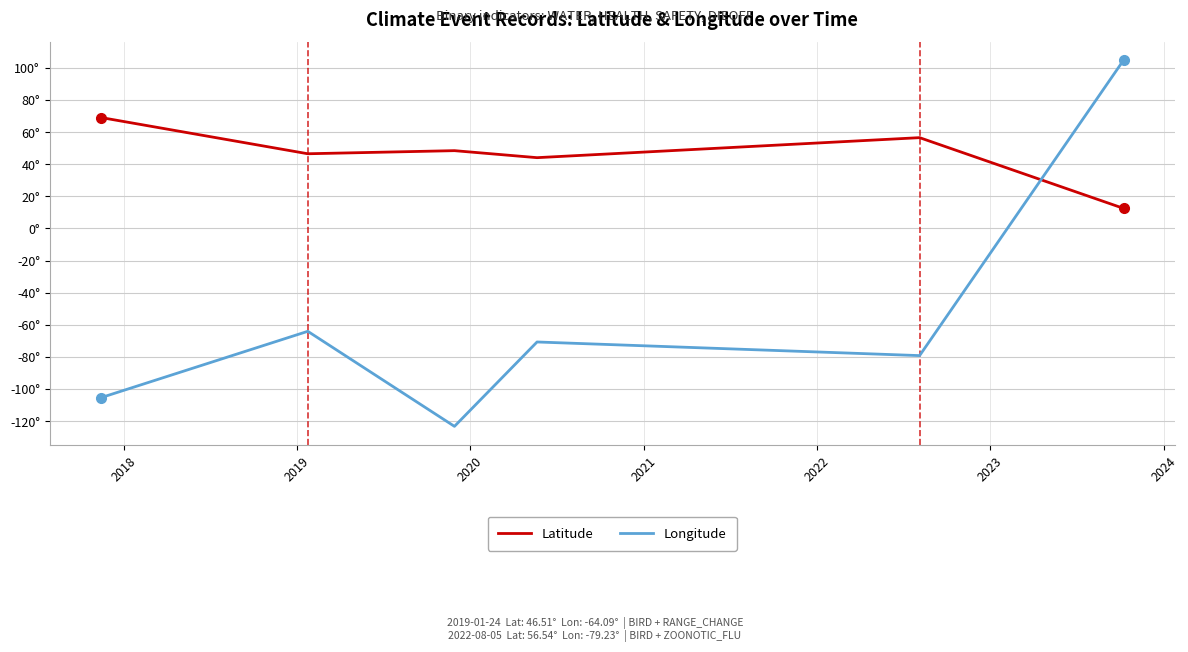

Reading left to right, transcribe all the data shown in this chart.

Latitude: 69.1	46.5	48.4	44.1	56.5	12.5
Longitude: -105.4	-64.1	-123.3	-70.7	-79.2	104.9